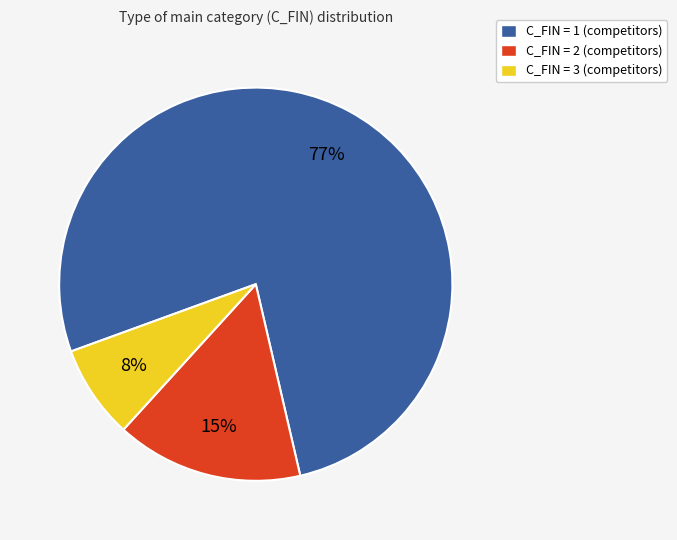

True or false: C_FIN = 3 (competitors) accounts for 1% of the total.

False